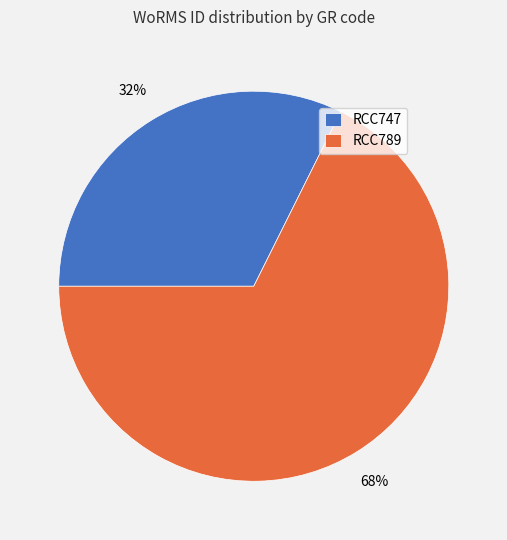

Count the number of slices in the pie.

2